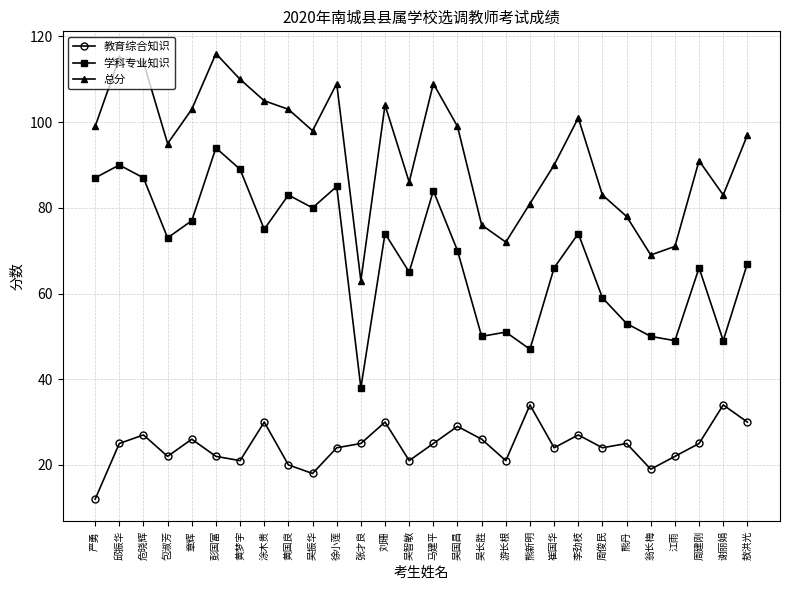

At which label does 学科专业知识 reach its peak?

彭国富